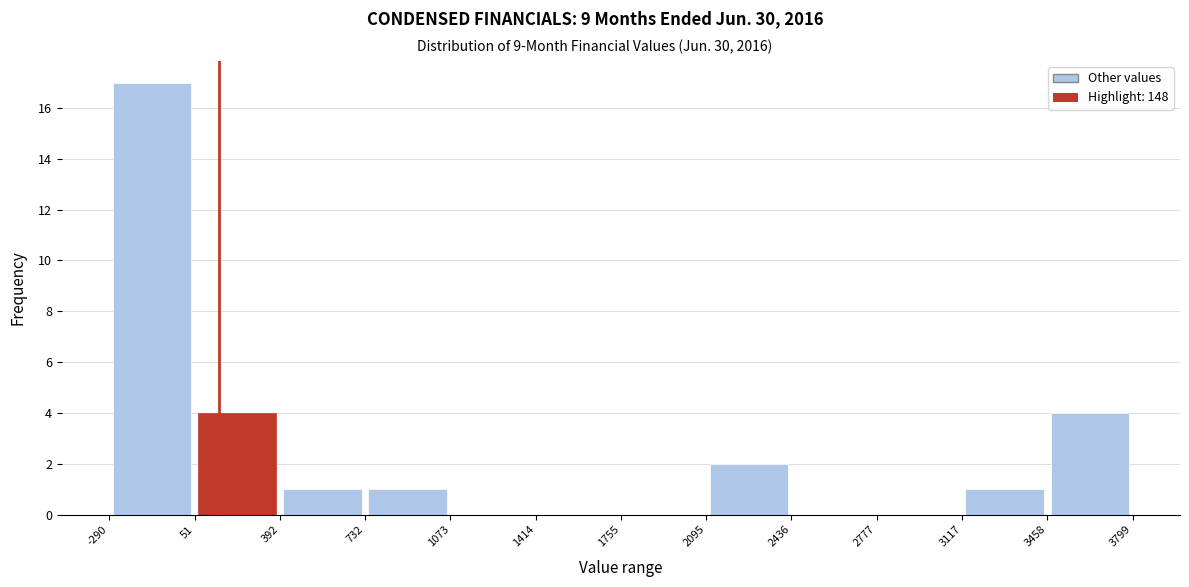

Reading left to right, transcribe this chart: for each bar, give the range it covers on the x-axis and its height. The values are not printed on the chart, so give them approximately, as read against the axis.

-290 to 51: 17
51 to 392: 4
392 to 732: 1
732 to 1073: 1
1073 to 1414: 0
1414 to 1755: 0
1755 to 2095: 0
2095 to 2436: 2
2436 to 2777: 0
2777 to 3117: 0
3117 to 3458: 1
3458 to 3799: 4